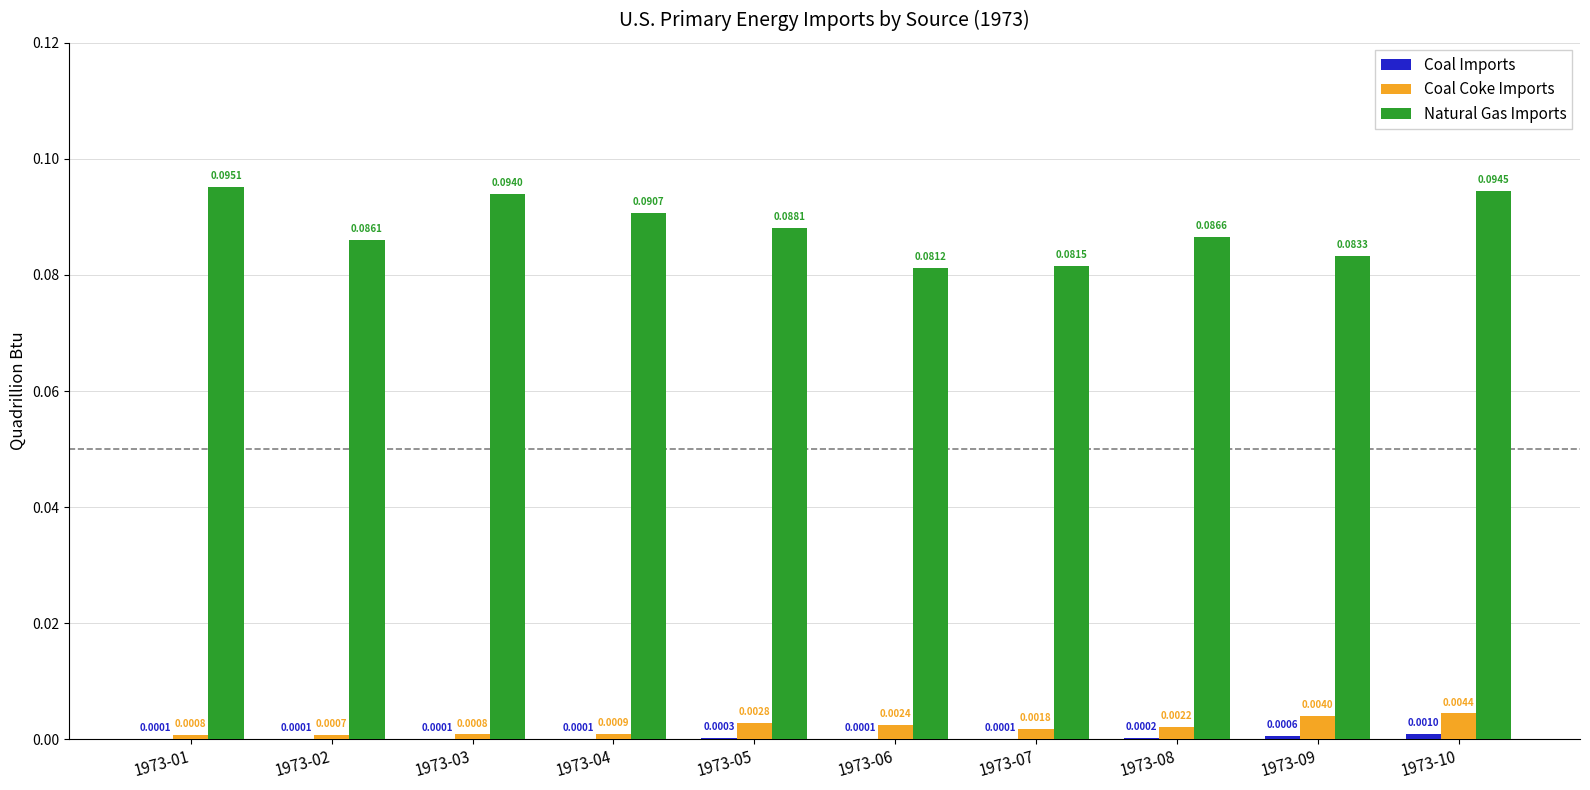

At which label is Natural Gas Imports closest to 0?

1973-06